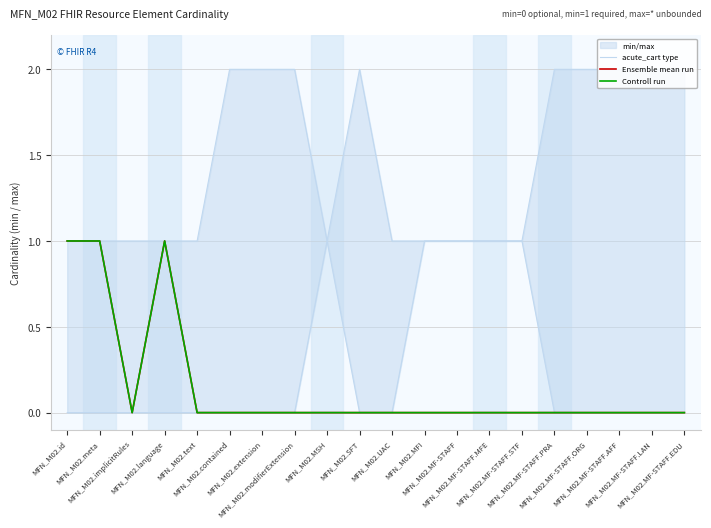

Which label corresponds to the smallest value in the chart?

MFN_M02.id